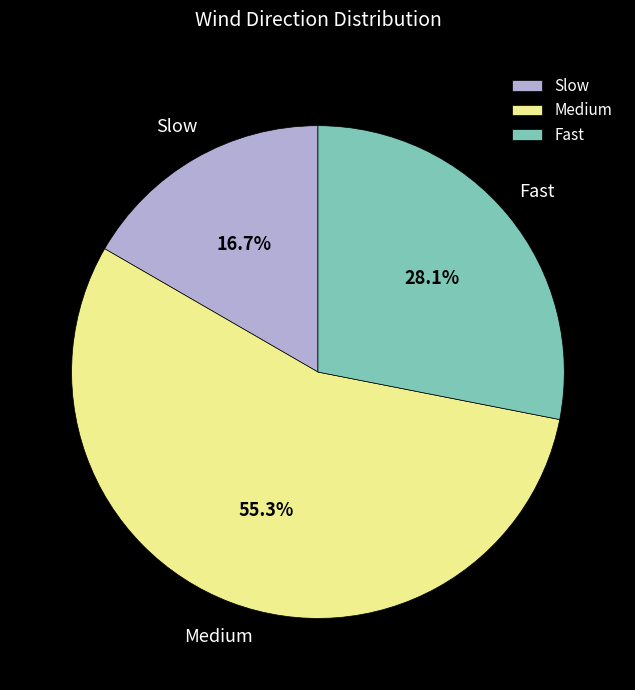

Between Slow and Medium, which is larger?

Medium